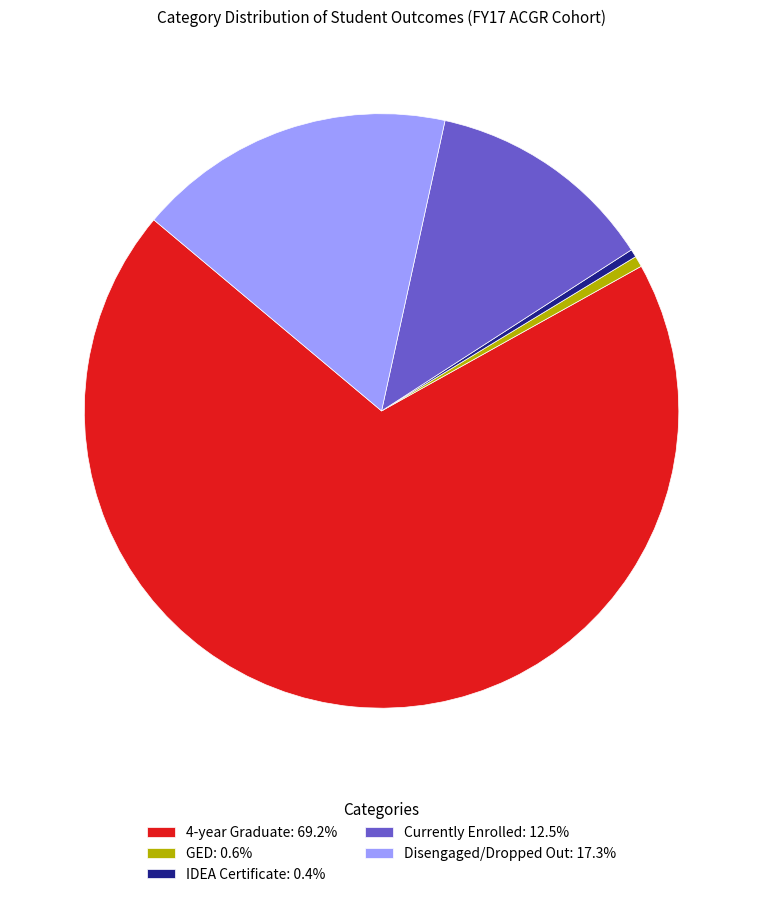

Approximately how many times larger is the value at Disengaged/Dropped Out: 17.3% compared to GED: 0.6%?

29.1